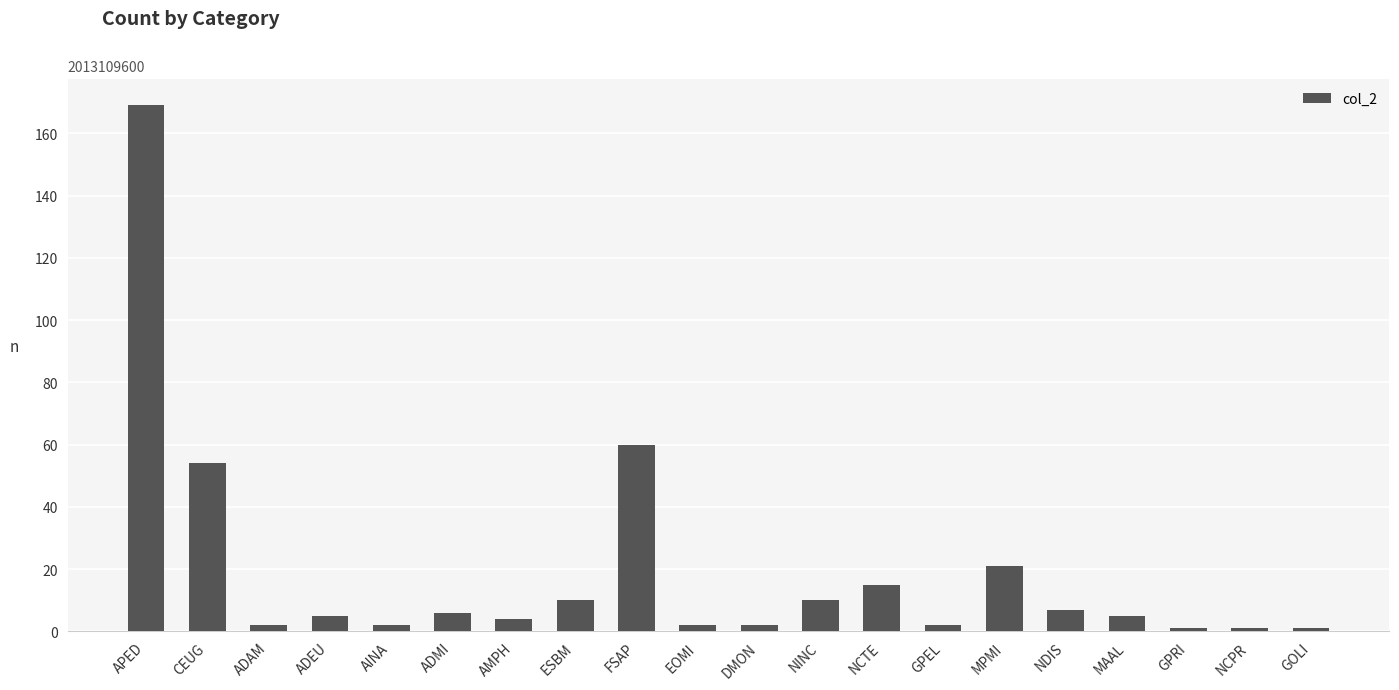

What is the average value?

19